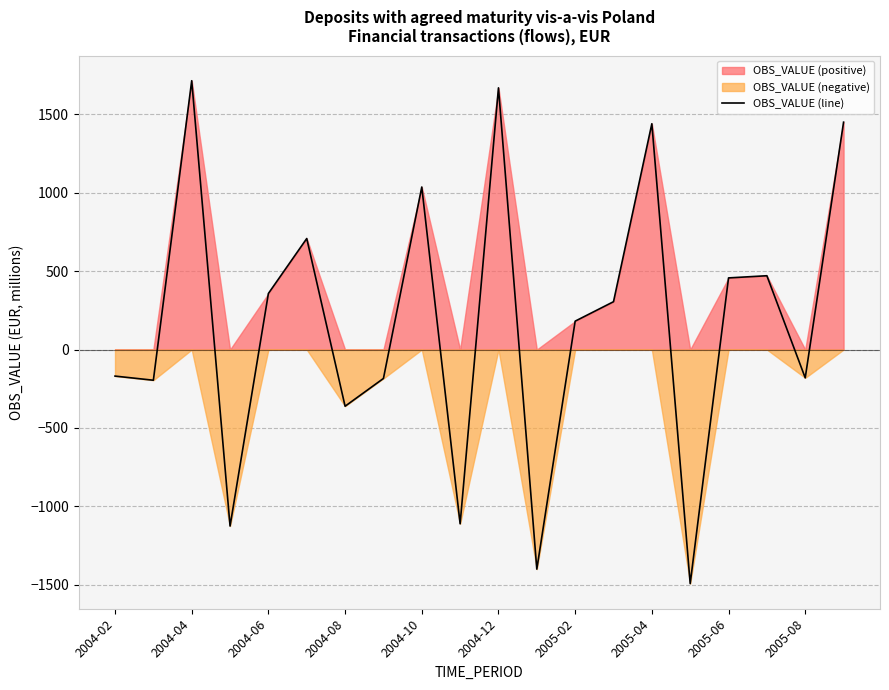

The value of OBS_VALUE (line) at 2004-08 is -203.4. True or false?

False